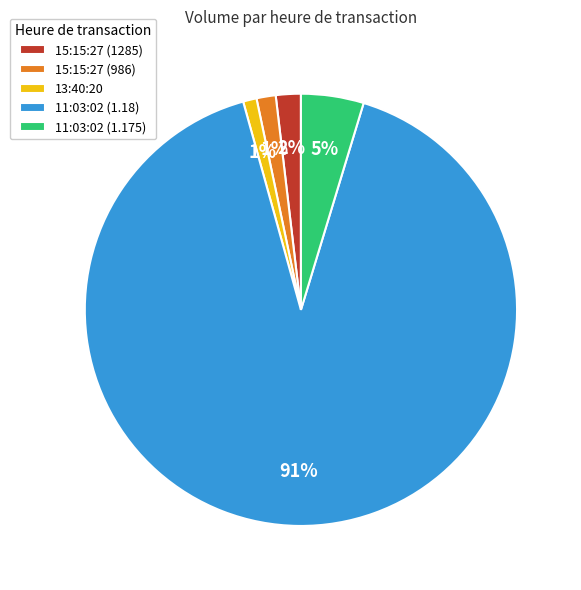

Is there any slice that represents more than half of the pie?

Yes